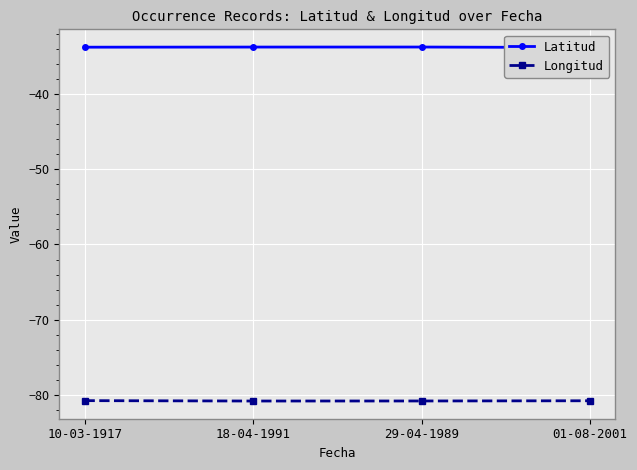

In Latitud, how many points are higher than both neighbors (excluding endpoints)?

1